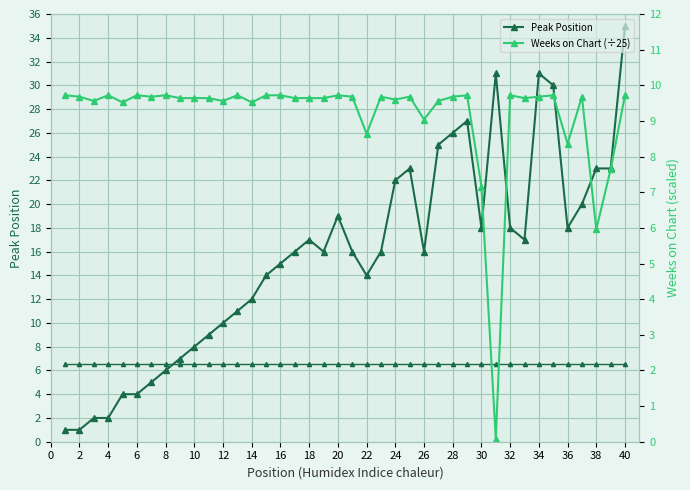

What is the sum of the Baseline (6.5) values at 6 and 4?

13.0